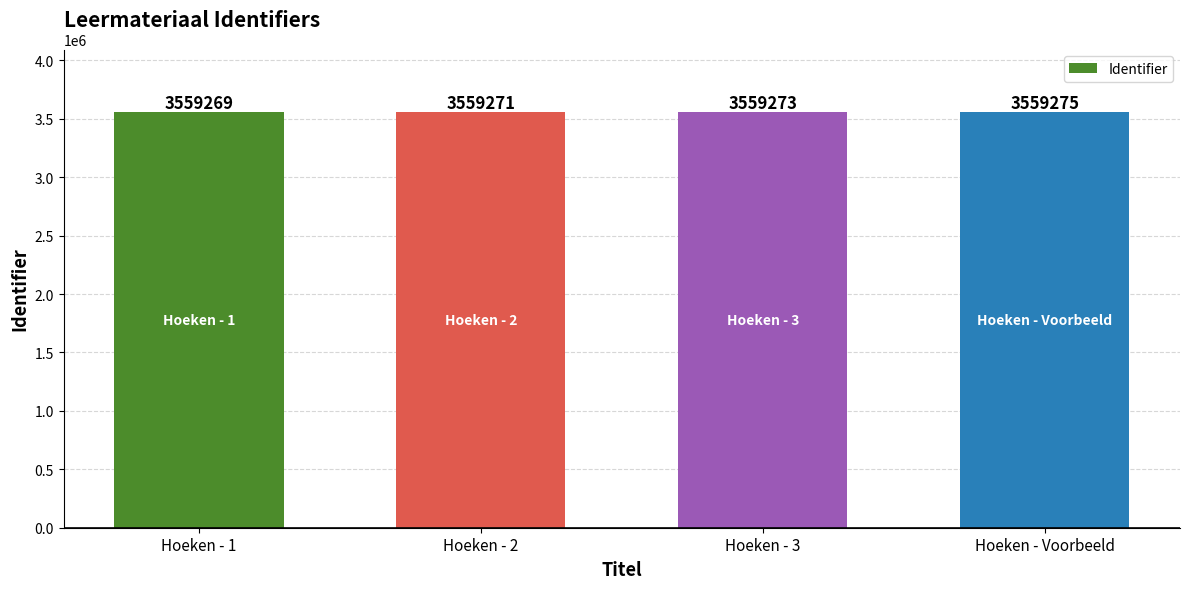

What is the maximum value shown in the chart?

3559275